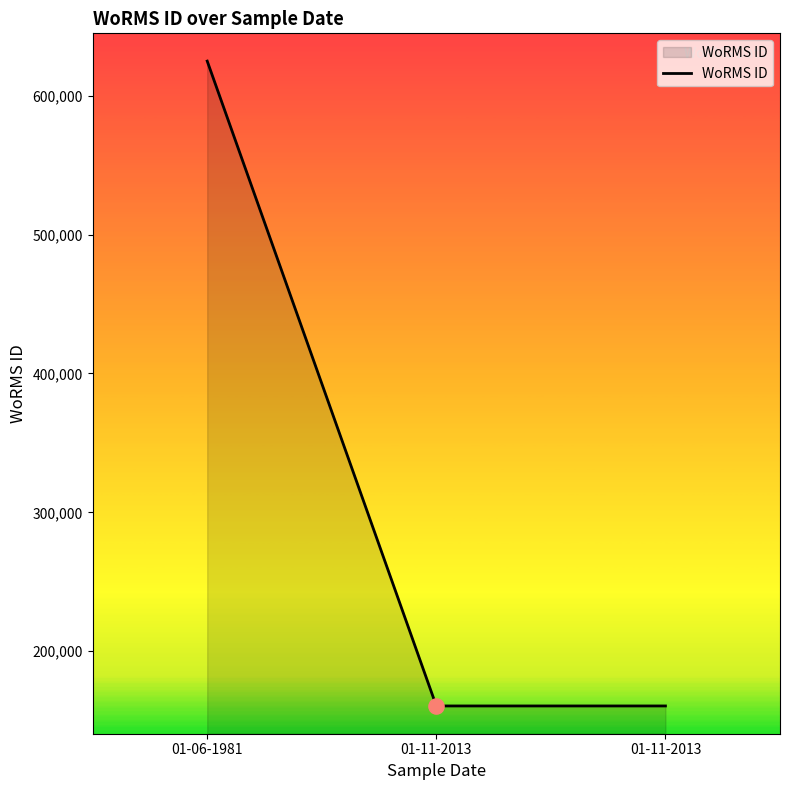

How many lines are shown in the chart?

1